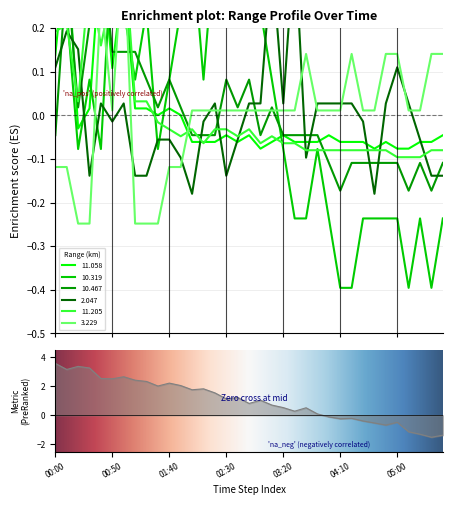

What is the total value across all series at 00:40?

1.2